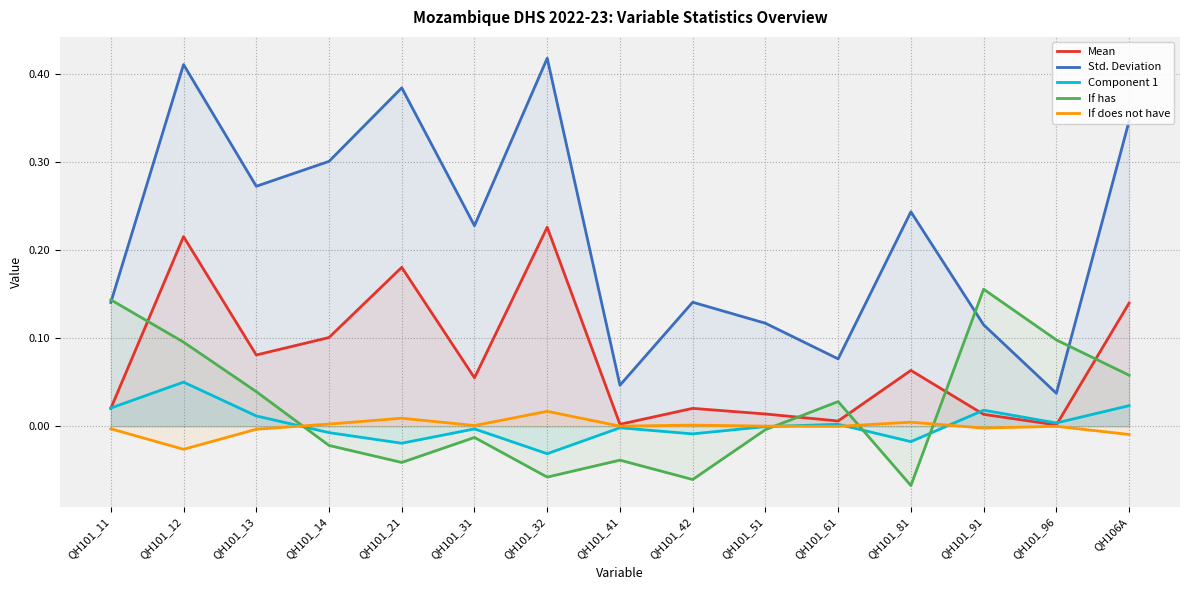

List the series in order of their peak value, highest first.

Std. Deviation, Mean, If has, Component 1, If does not have